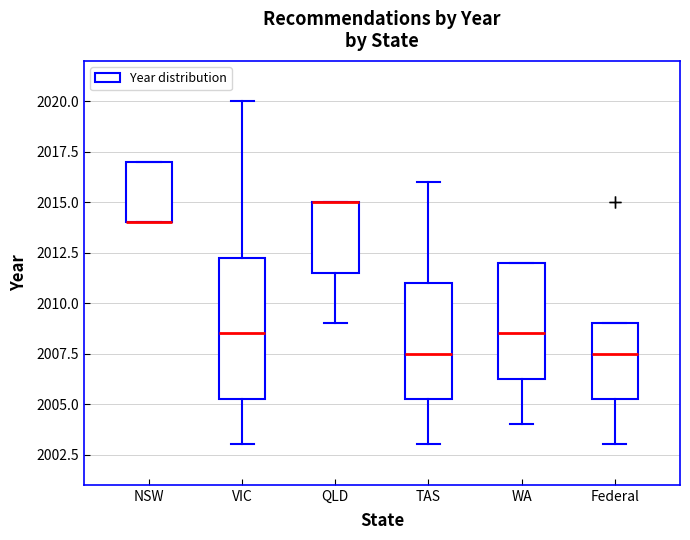

Where does the upper whisker of the box for TAS end on the y-axis? The values are not printed on the chart, so give them approximately, as read against the axis.

2016.0